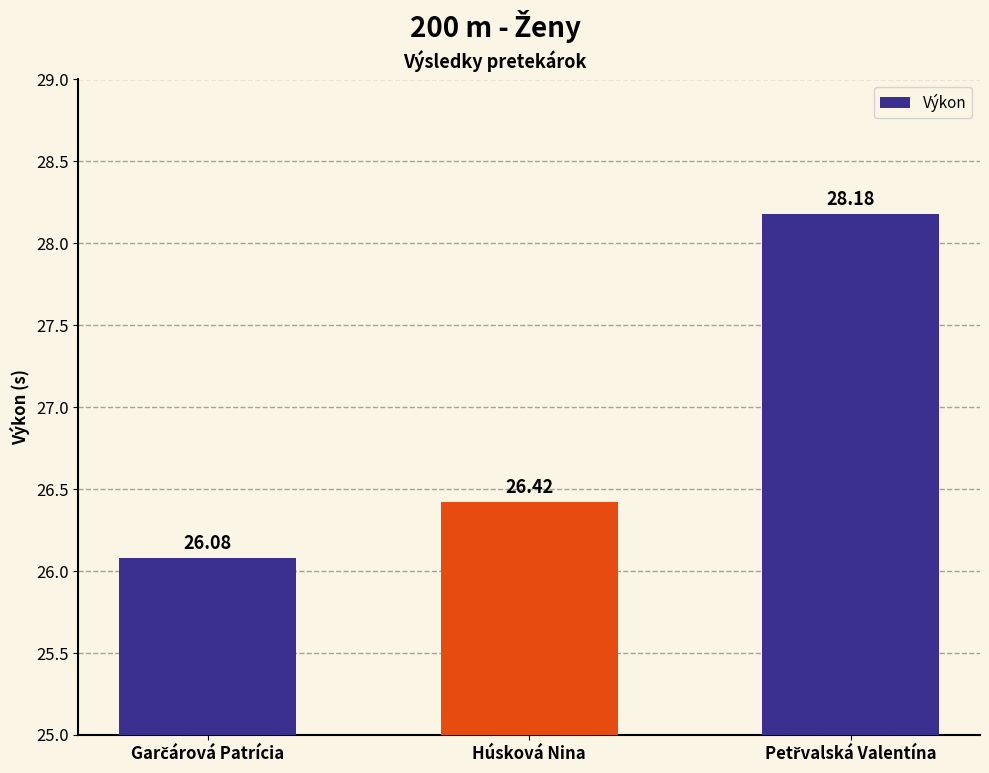

What is the difference between the maximum and second lowest values?

1.8